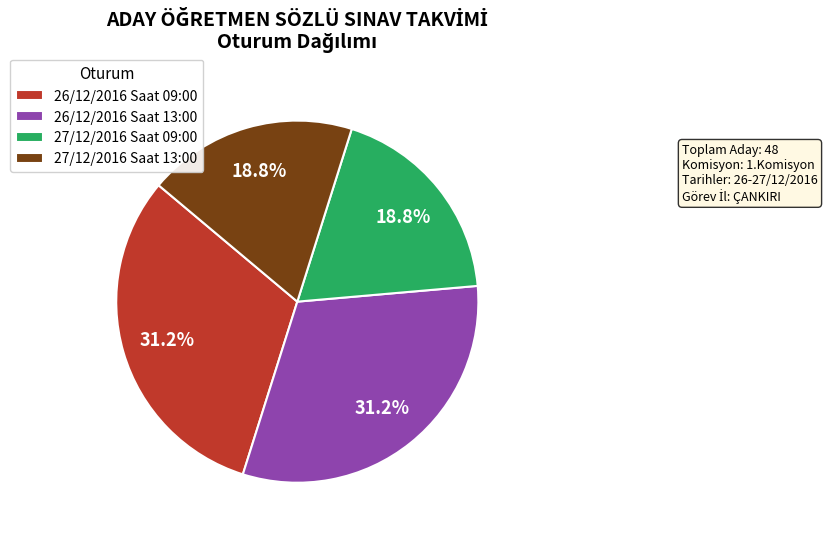

What percentage is the 27/12/2016 Saat 09:00 slice, to the nearest percent?

19%